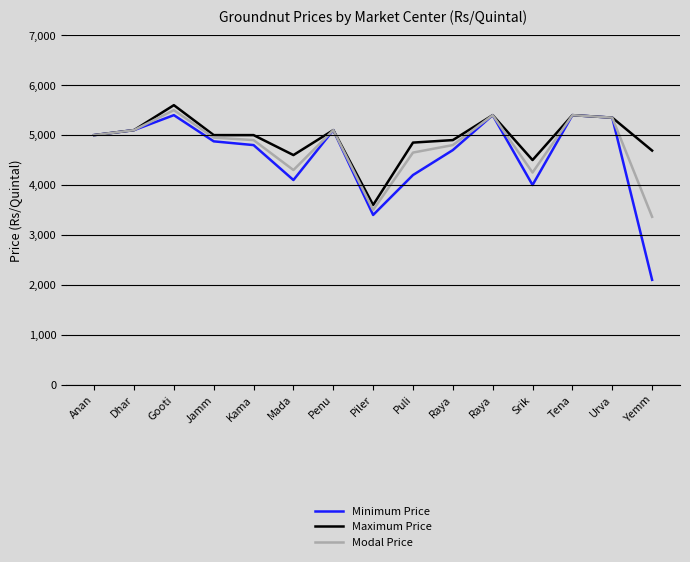

What is the label of the 1st point from the left?

Anan